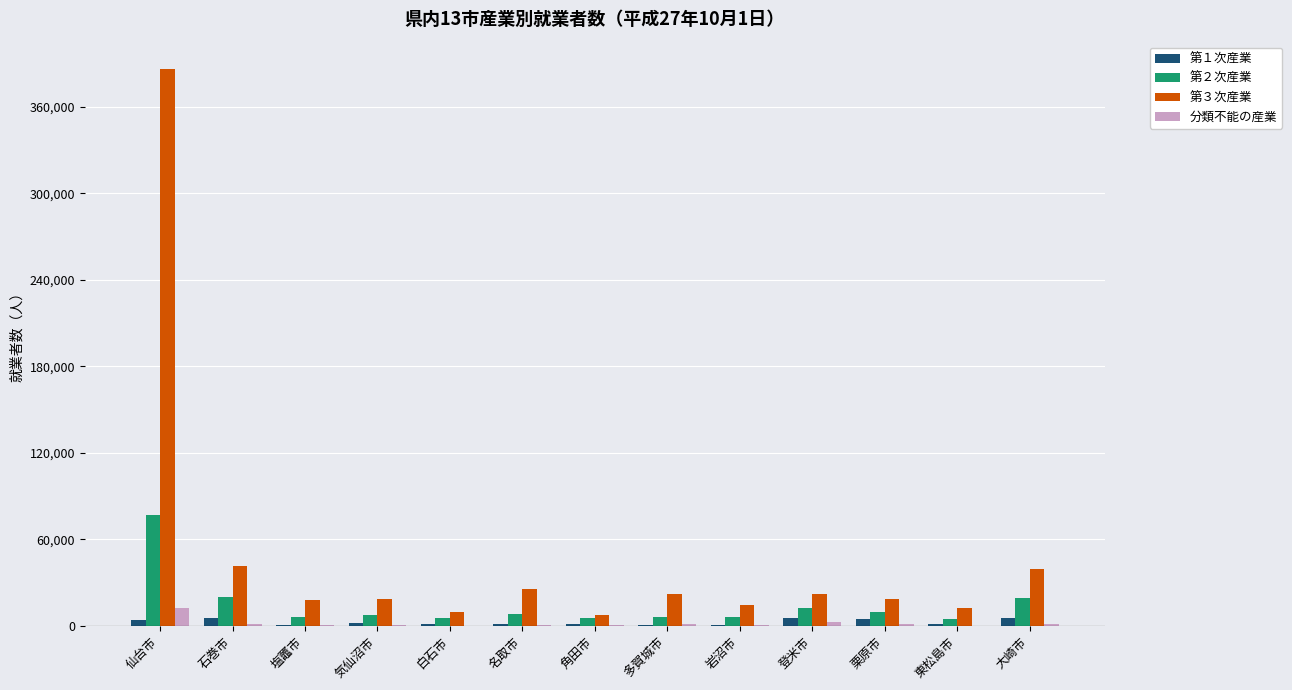

What is the sum of all 分類不能の産業 values?

22240